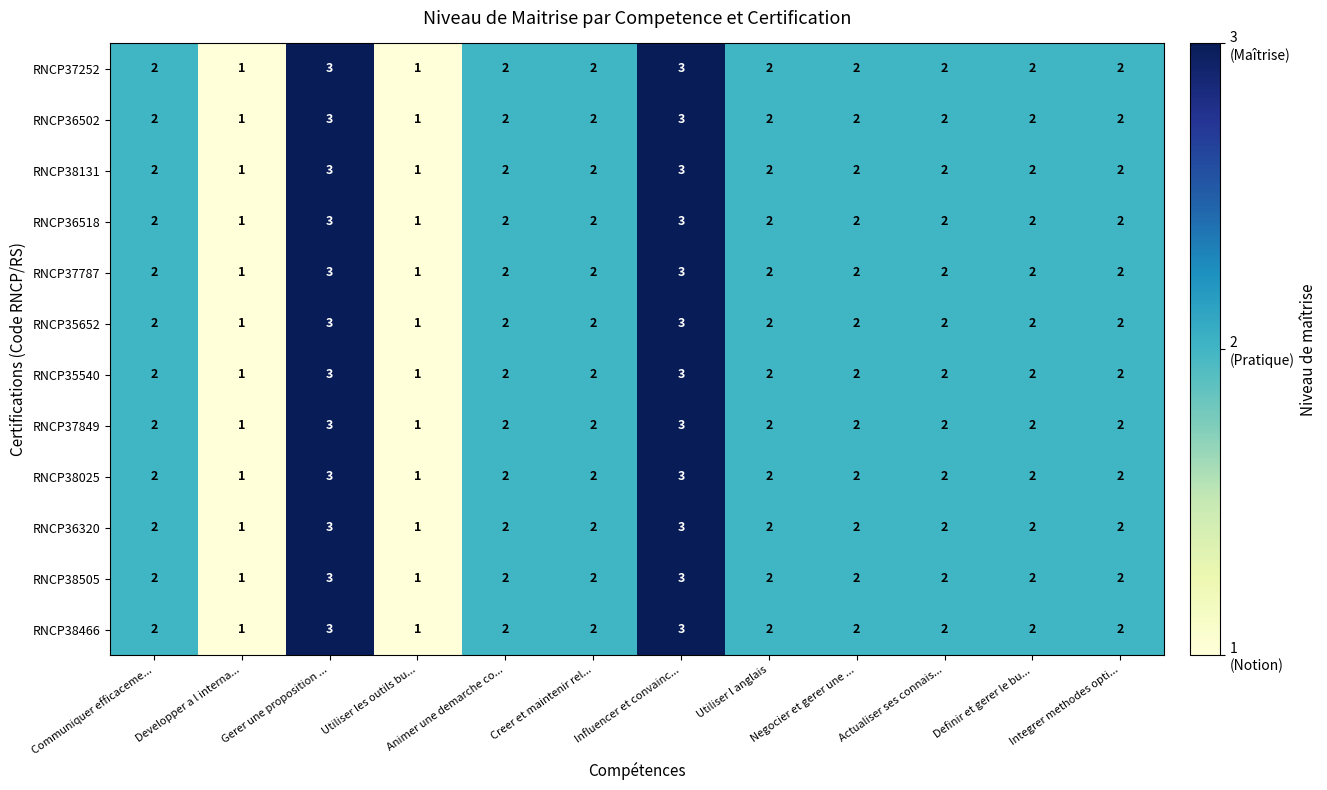

How many categories are shown in the chart?

12